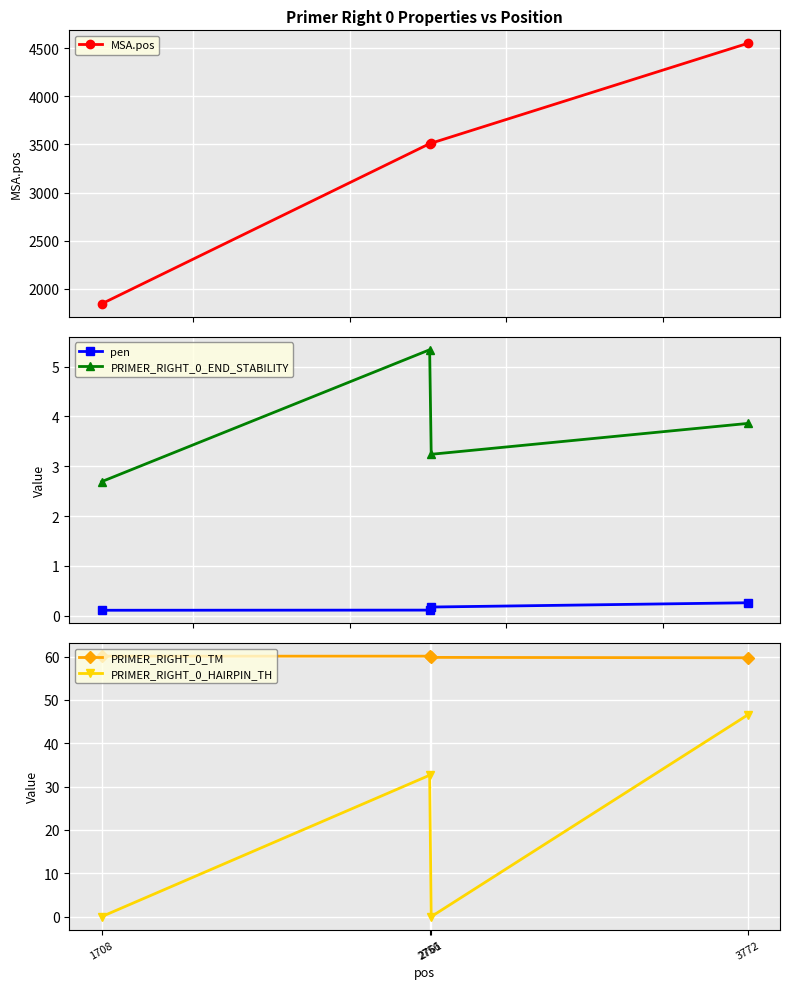

Where is MSA.pos nearest to the value 3196?

2756